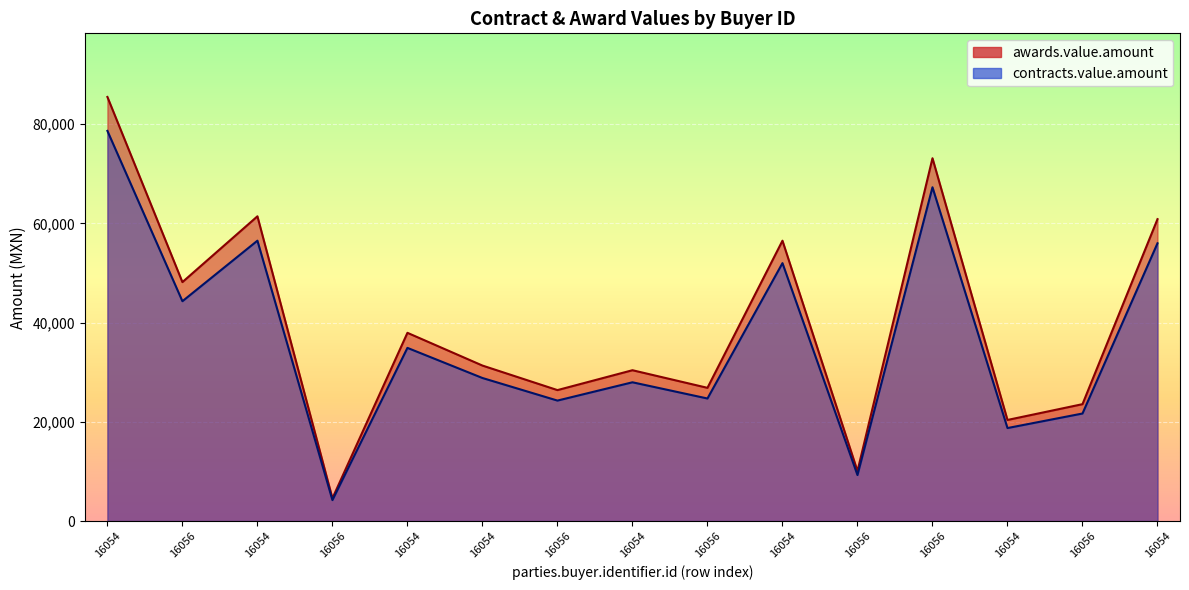

What is the highest value of the awards.value.amount series?

85500.0